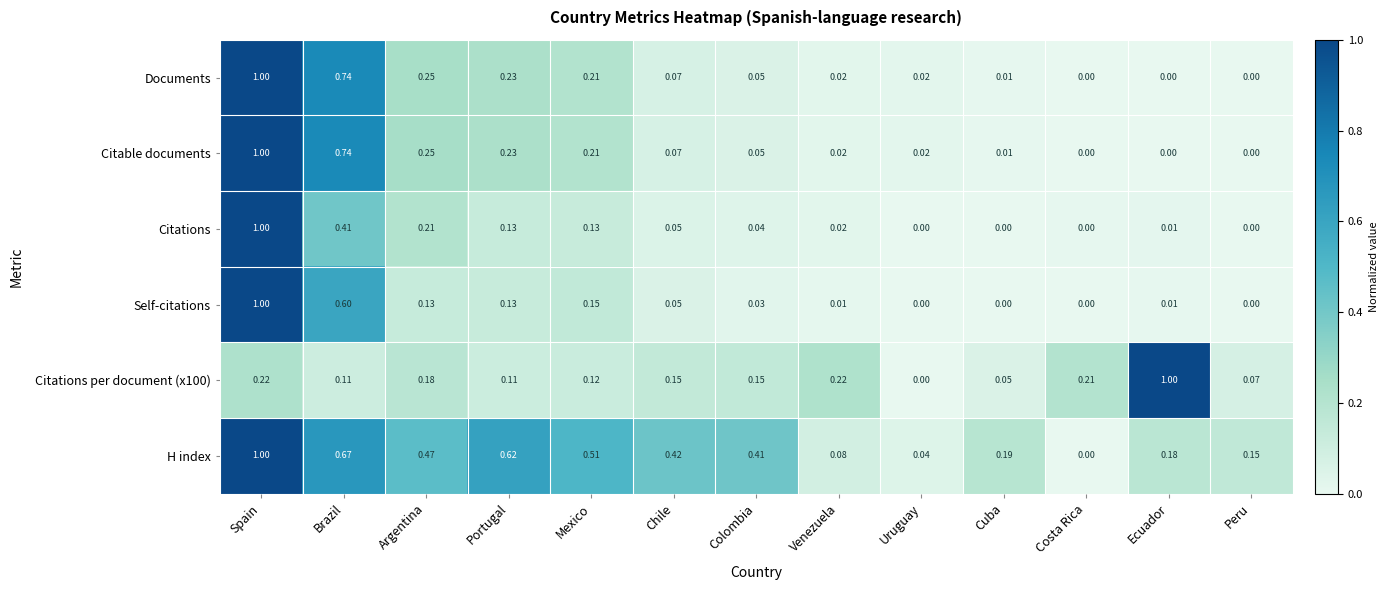

At which label is Citations per document (x100) closest to 0?

Uruguay